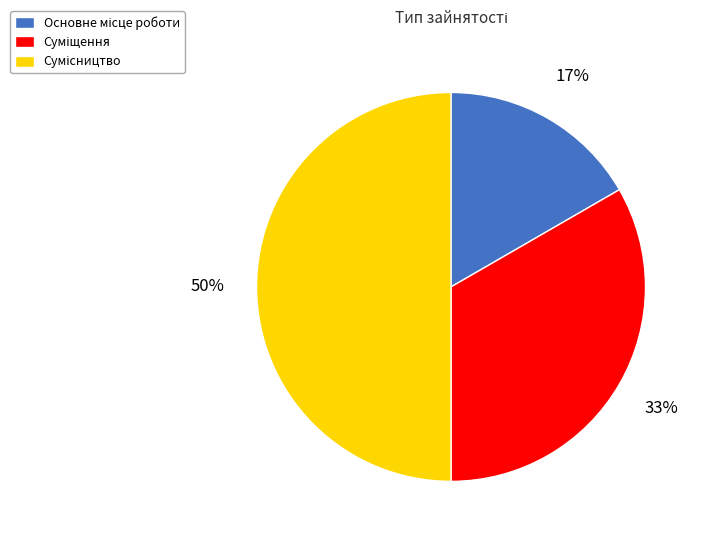

Count the number of slices in the pie.

3